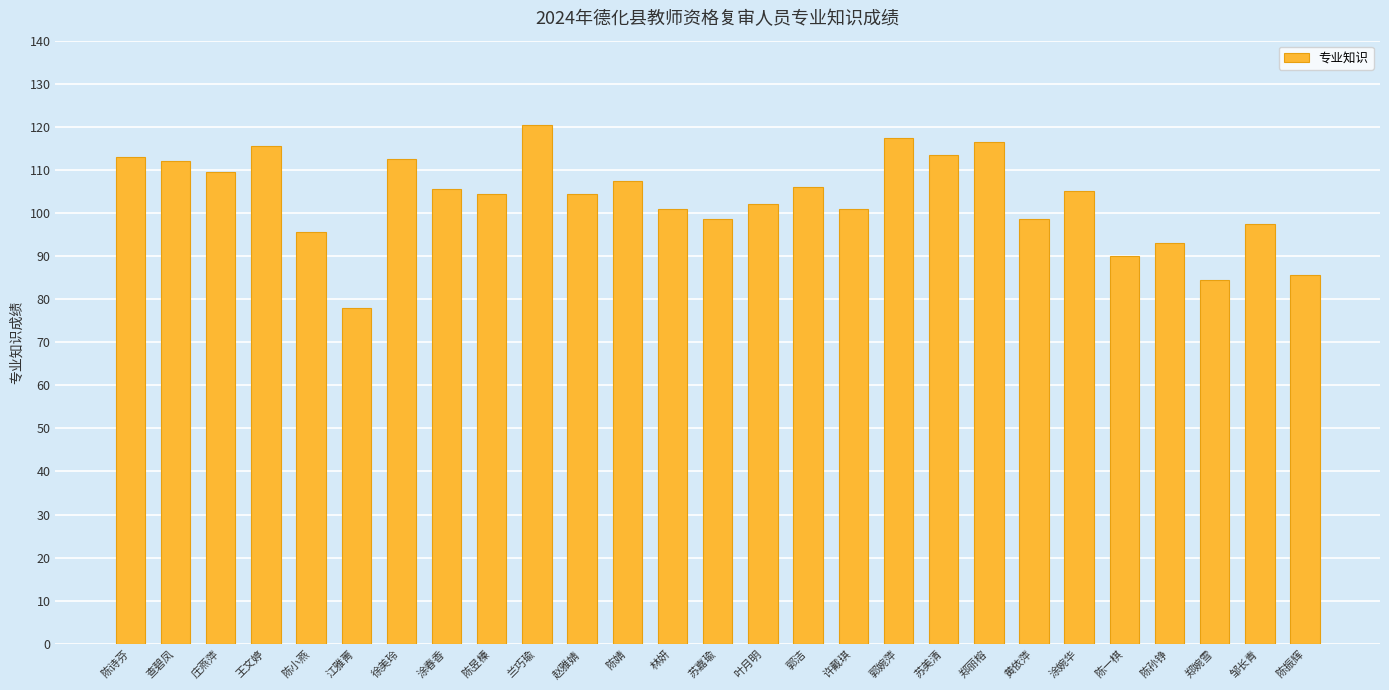

The chart shows a value of 176.4 at 苏美清. True or false?

False